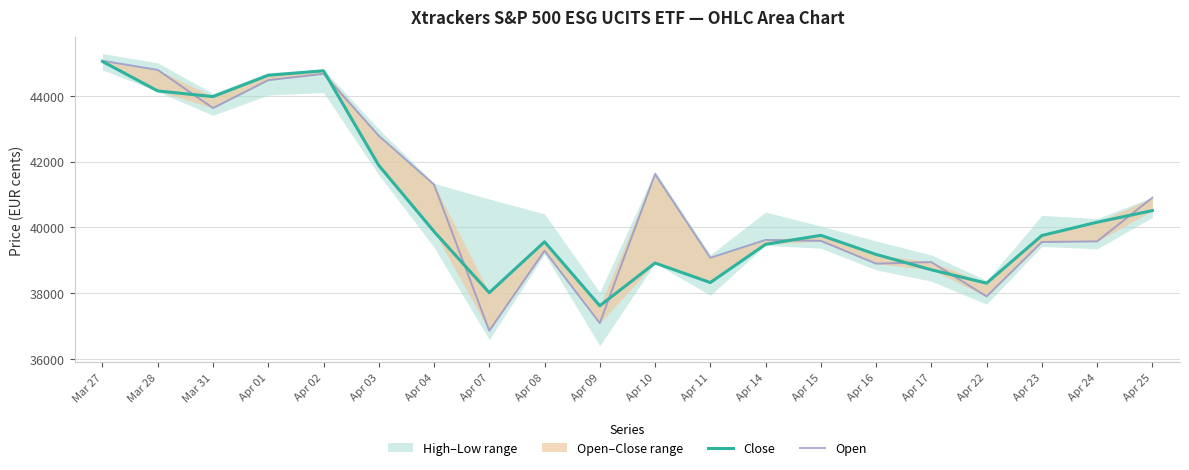

List the series in order of their overall mean, lowest first.

Close, Open